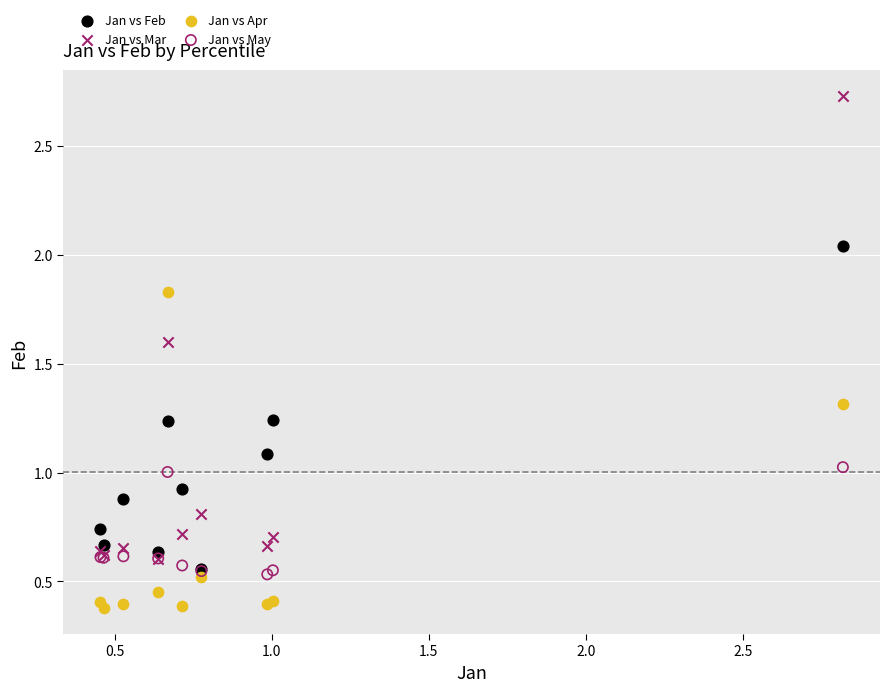

Which series reaches the minimum Y coordinate?

Jan vs Apr